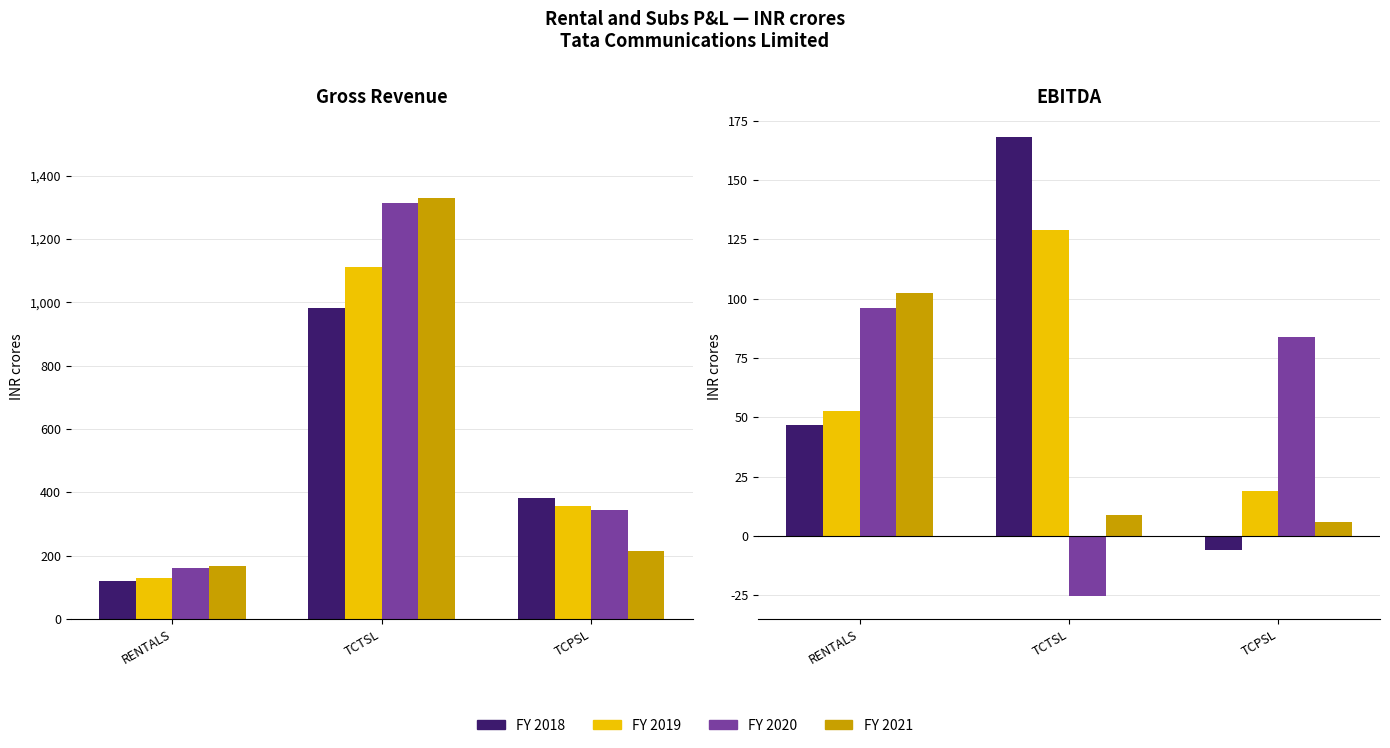

What are all the series names shown in the legend?

FY 2018, FY 2019, FY 2020, FY 2021